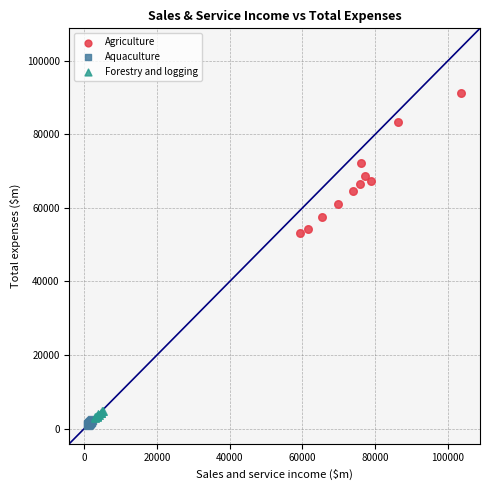

Which series contains the highest Y value?

Agriculture